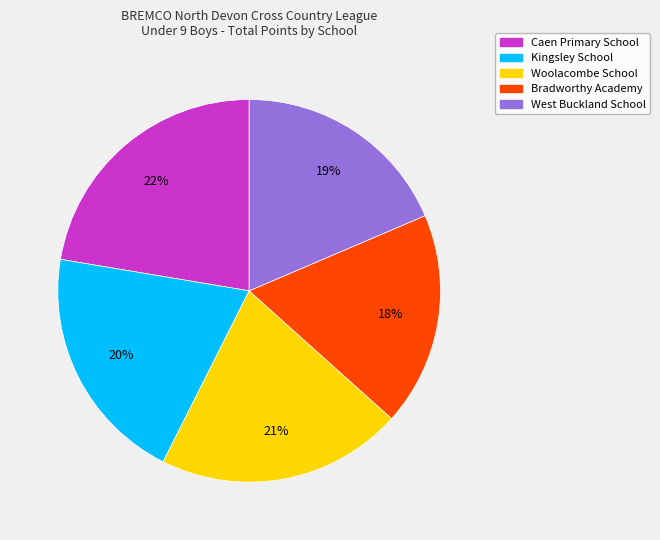

To the nearest percent, what percentage of the pie is Bradworthy Academy?

18%